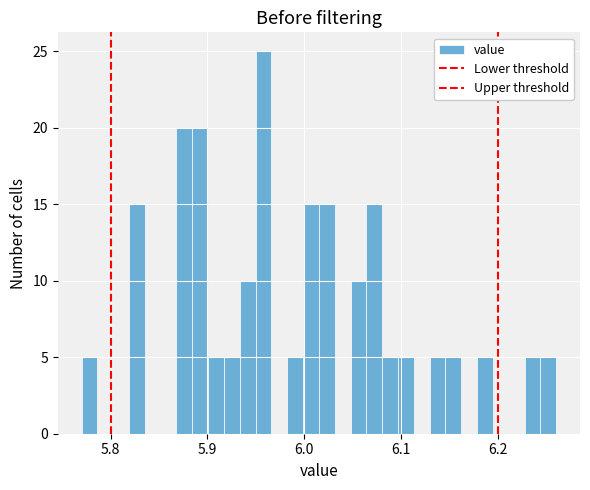

Read against the x-axis, roughly where is the centre of the tallest bar?

5.96